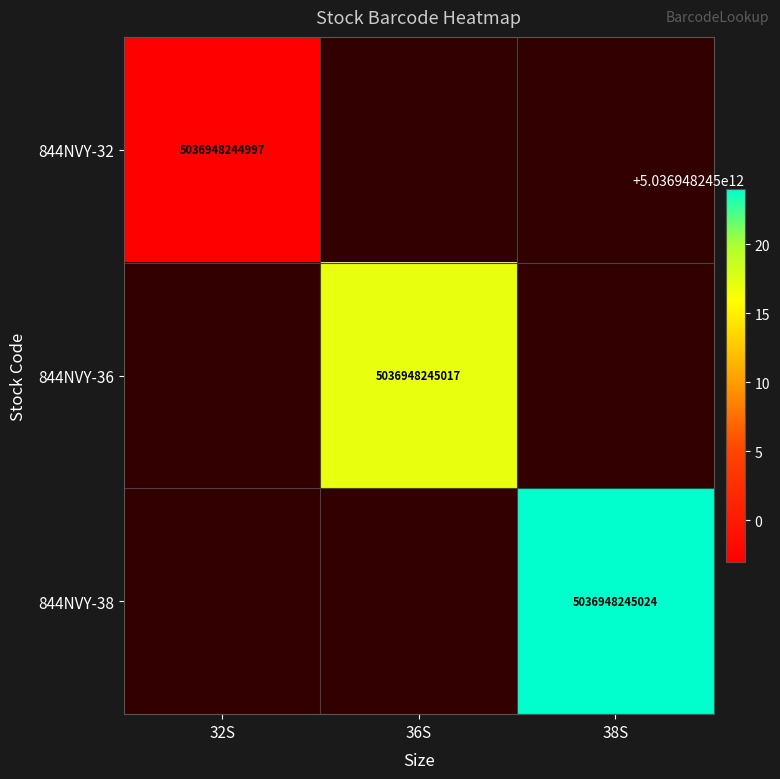

The 844NVY-38 series shows 1659204473067 at 38S. True or false?

False